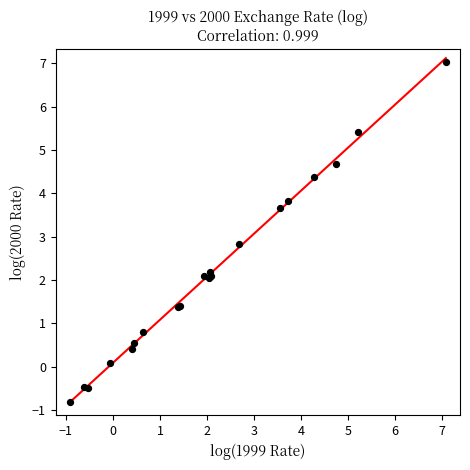

What Y value in the scatter plot is closest to 3?

2.8